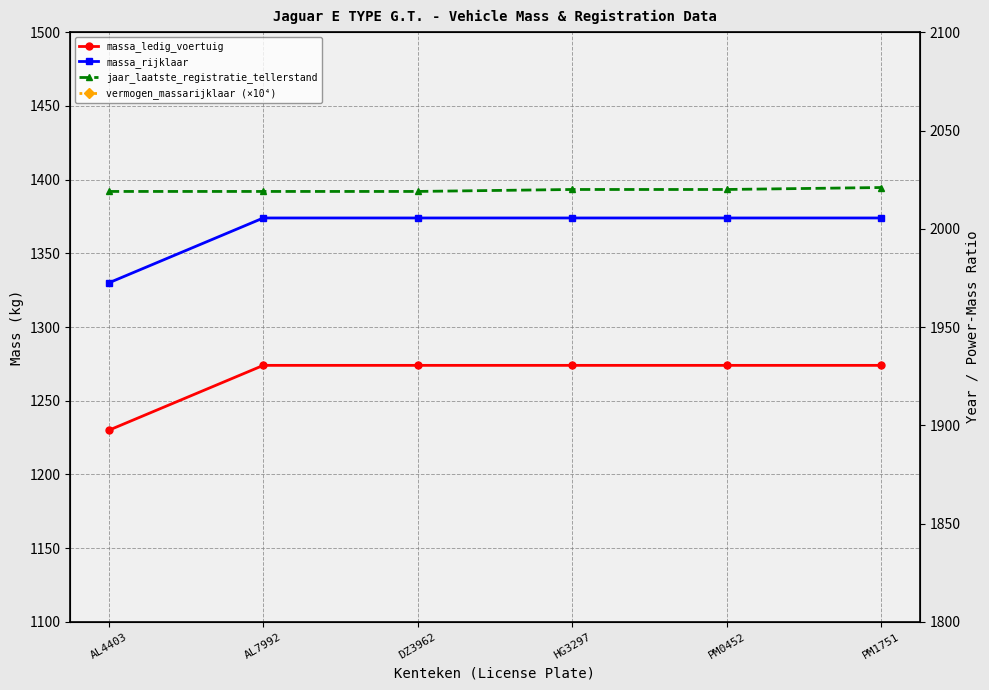

Is it true that massa_ledig_voertuig equals 306.6 at AL7992?

False